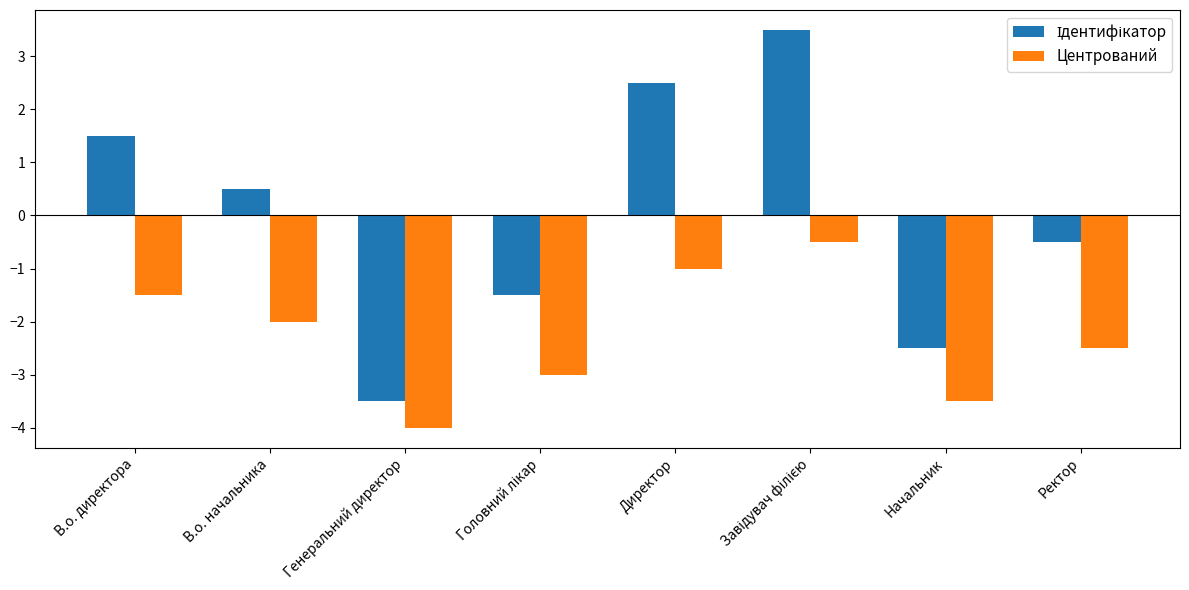

What is the difference between the second highest and minimum values in the Центрований series?

3.0